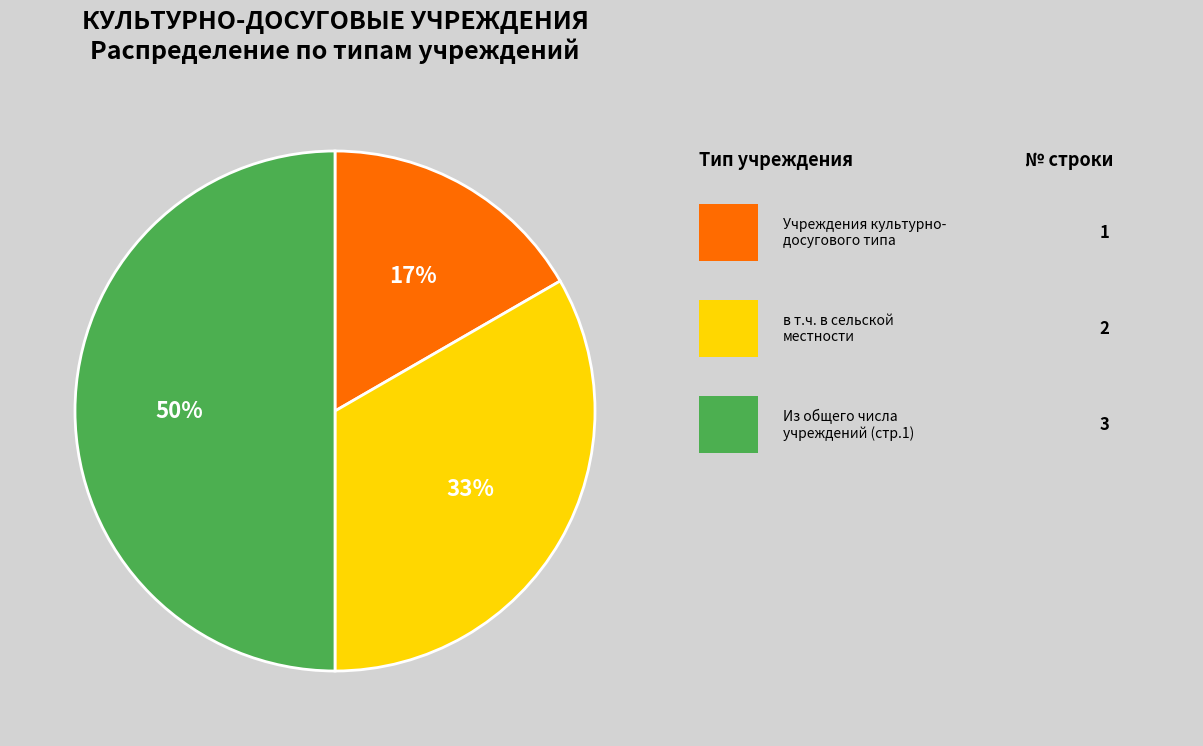

To the nearest percent, what is the difference between the largest and smallest slice percentages?

33%